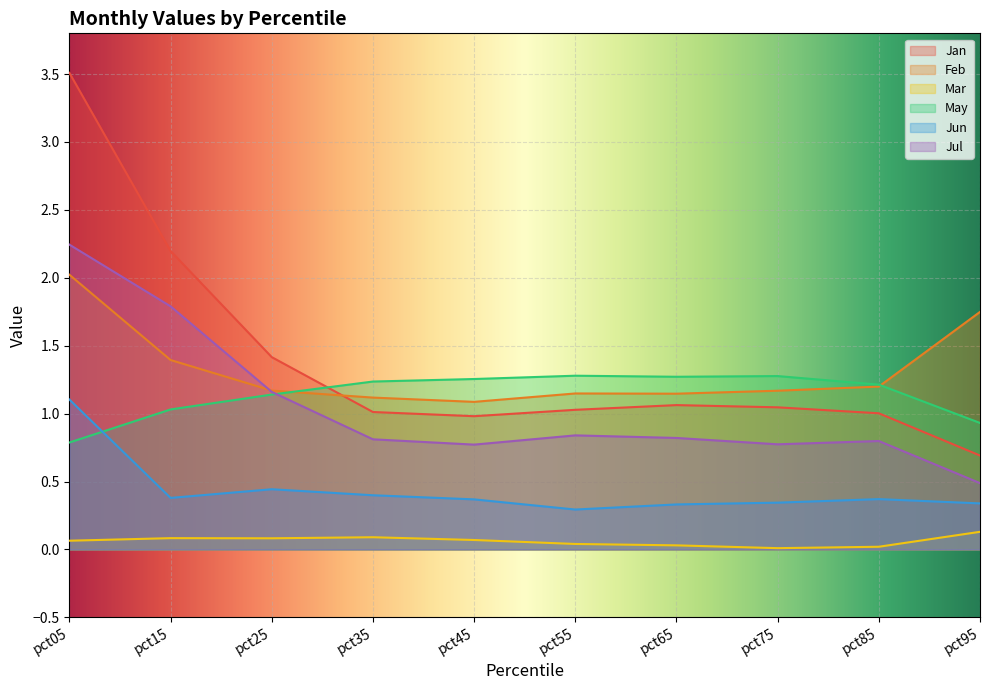

Is the value of Jul at pct35 greater than the value of Mar at pct05?

Yes